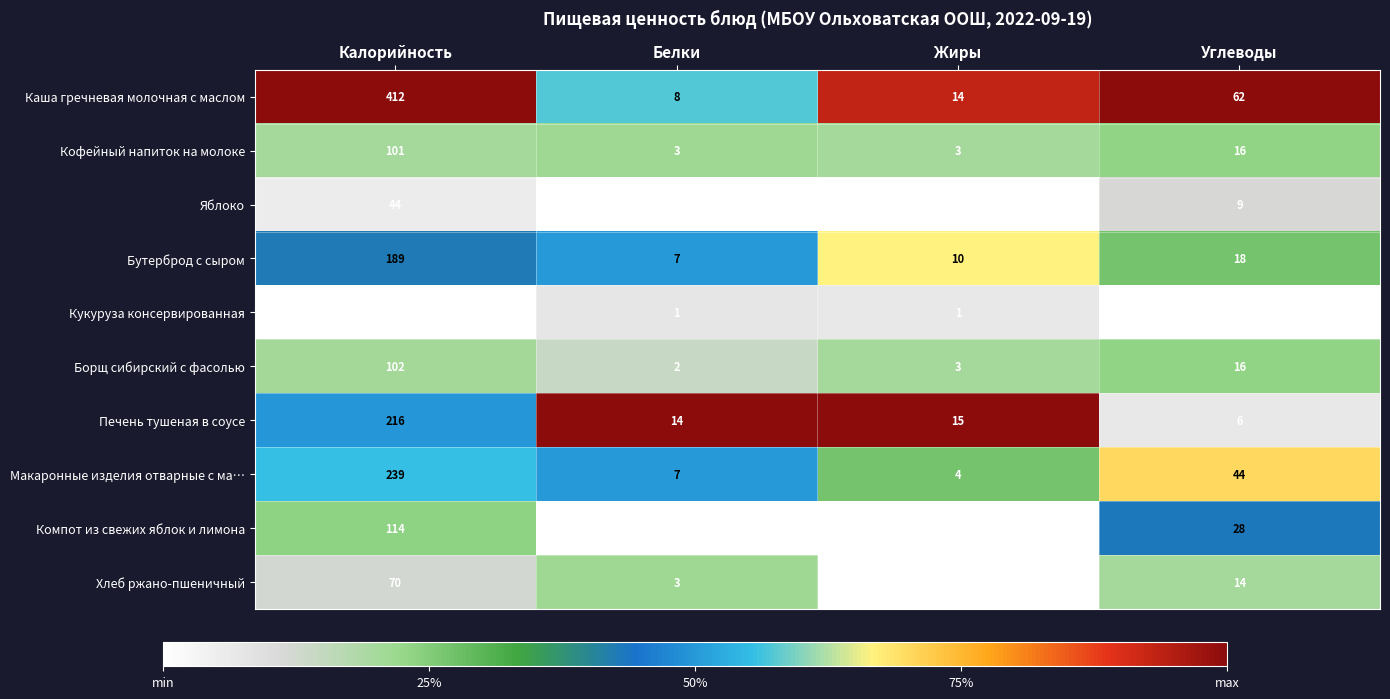

Read the Компот из свежих яблок и лимона value at Углеводы, to the nearest 50.

50